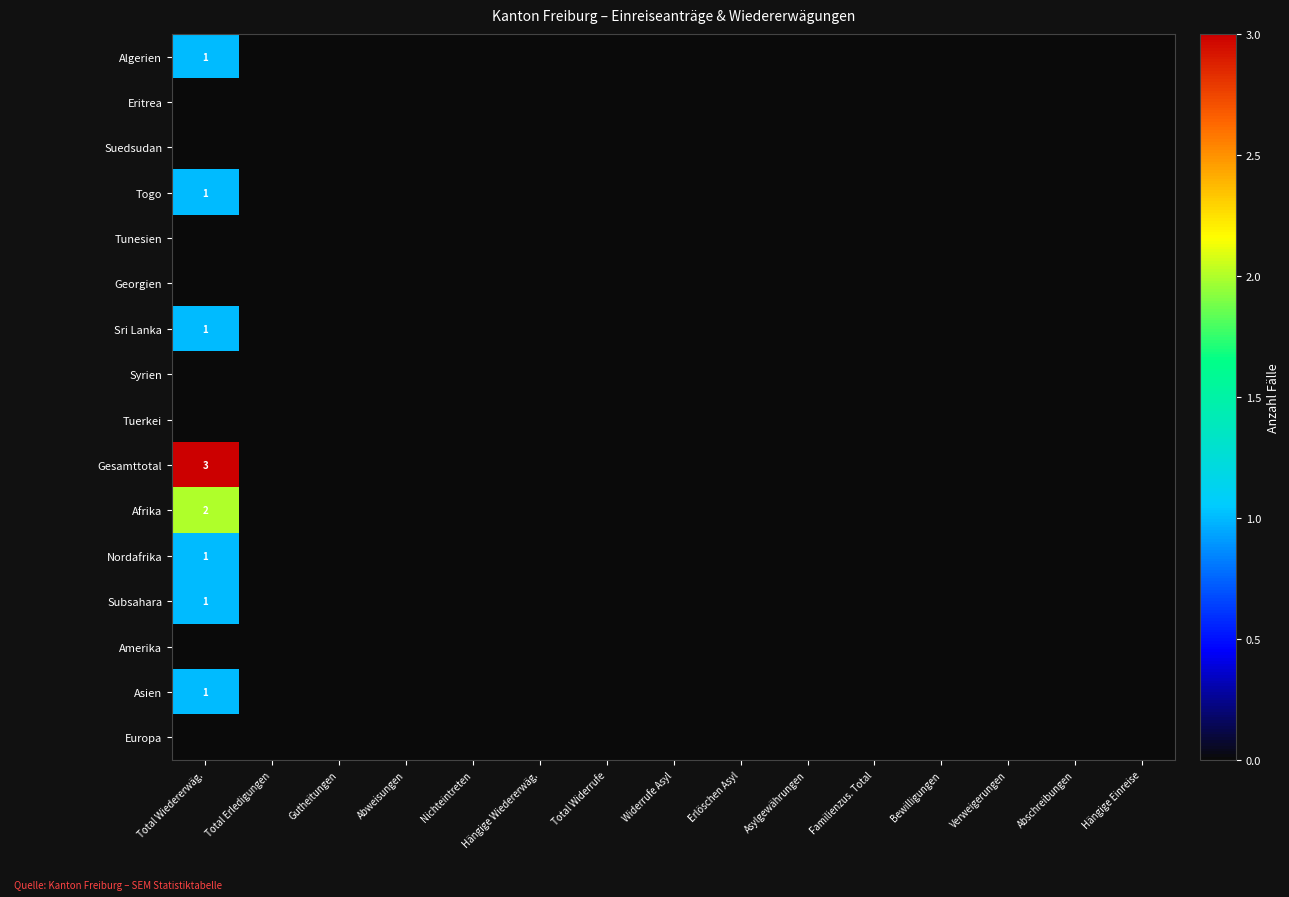

True or false: Gesamttotal has a value of 3 at Total Wiedererwäg..

True